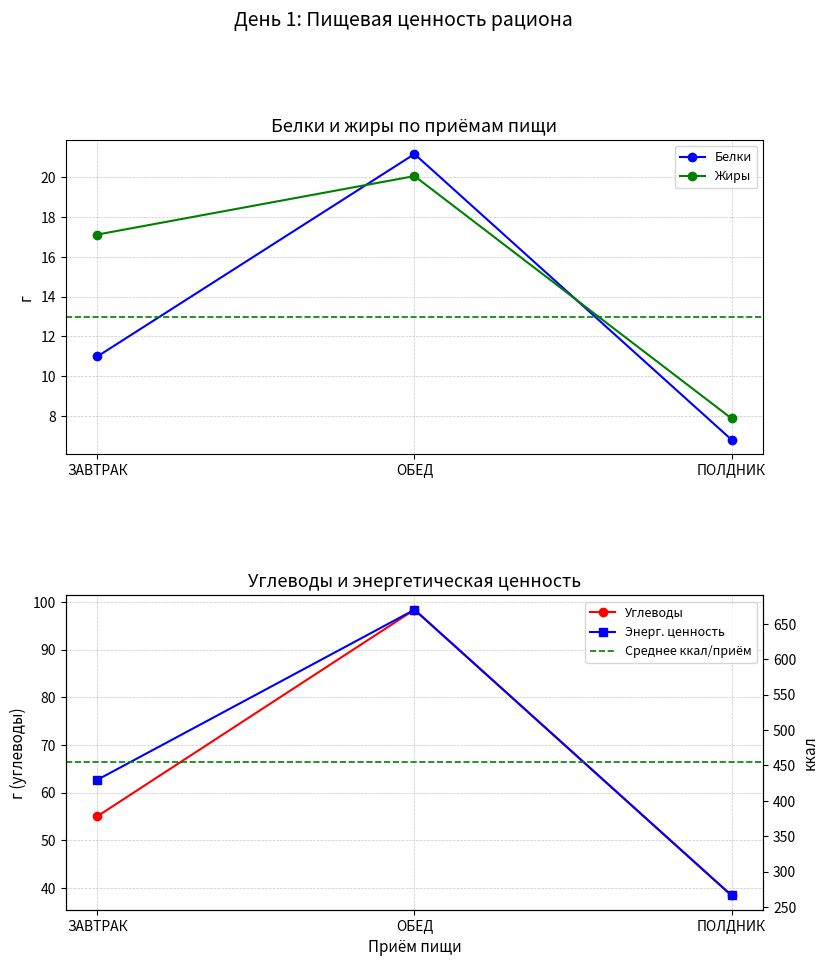

The value of Энергетическая ценность at ОБЕД is 670.0. True or false?

True